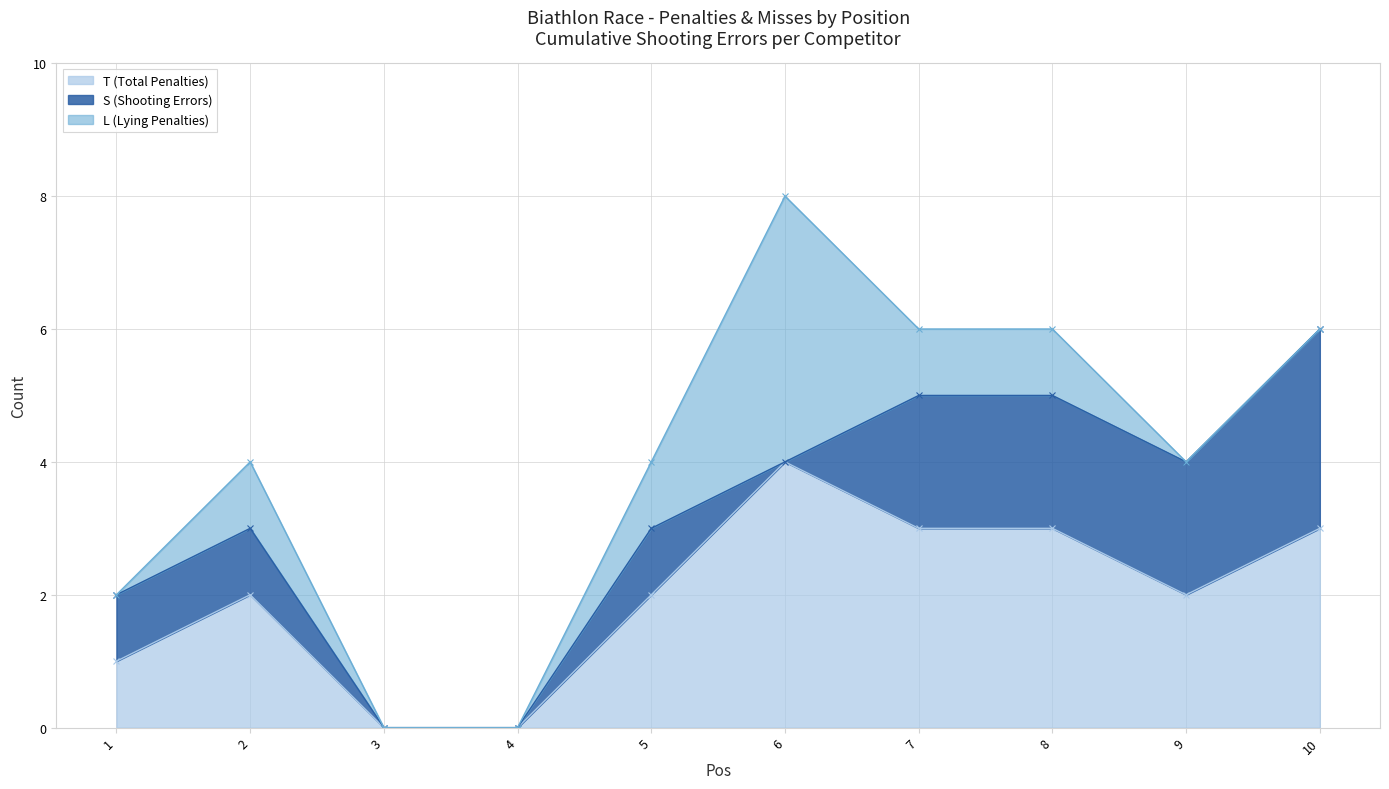

At which label is T closest to 2?

2